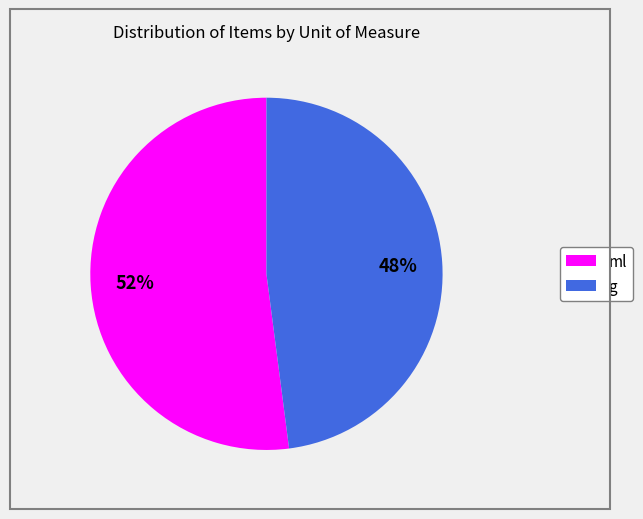

To the nearest percent, what portion does ml represent?

52%